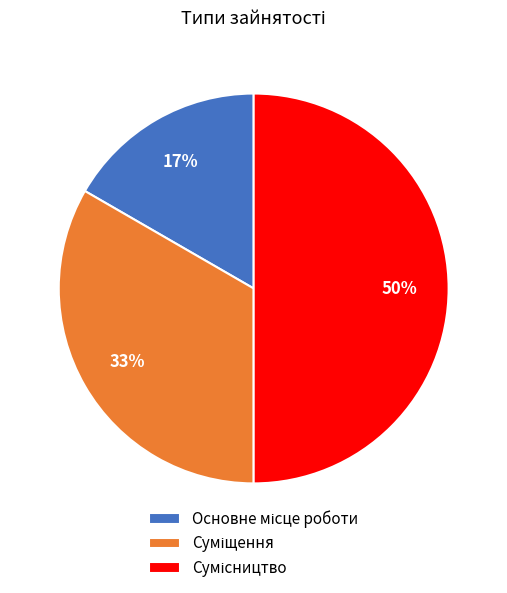

To the nearest percent, what is the difference between the largest and smallest slice percentages?

33%